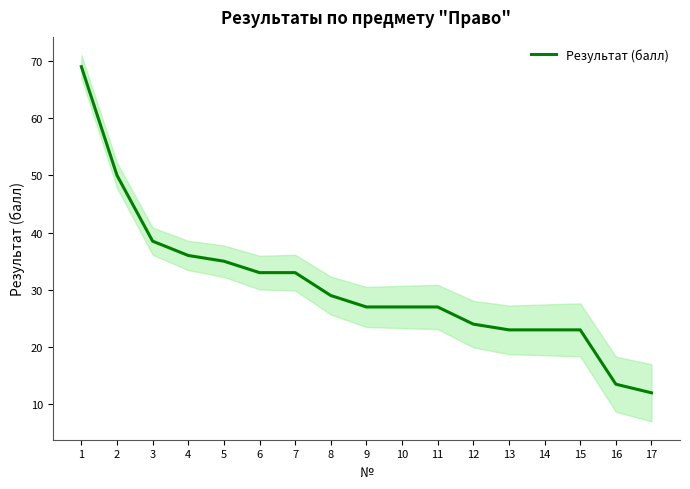

How many lines are shown in the chart?

1